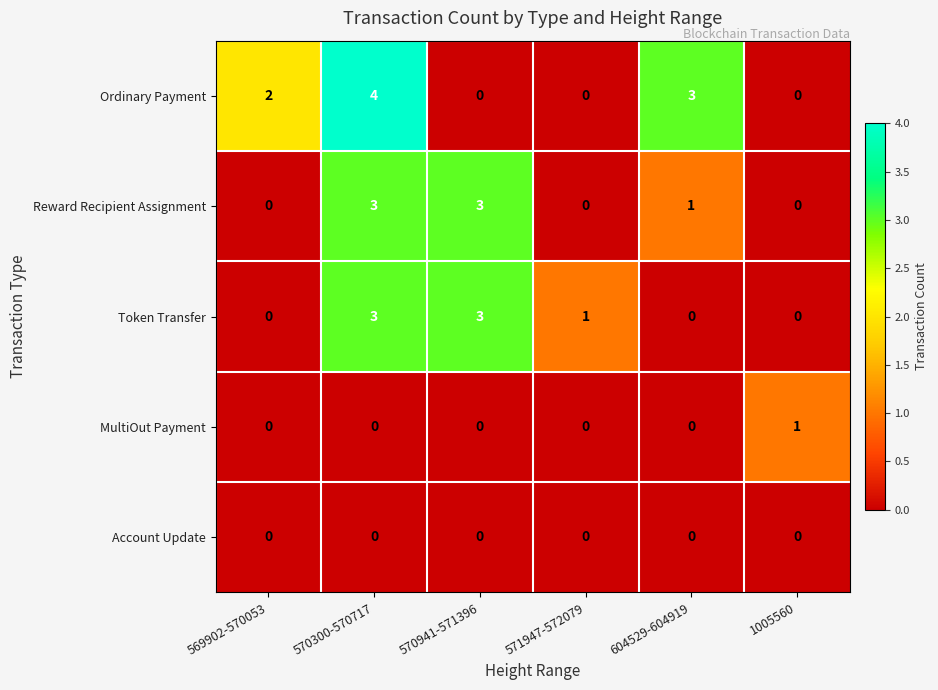

Read the Reward Recipient Assignment value at 570941-571396.

3